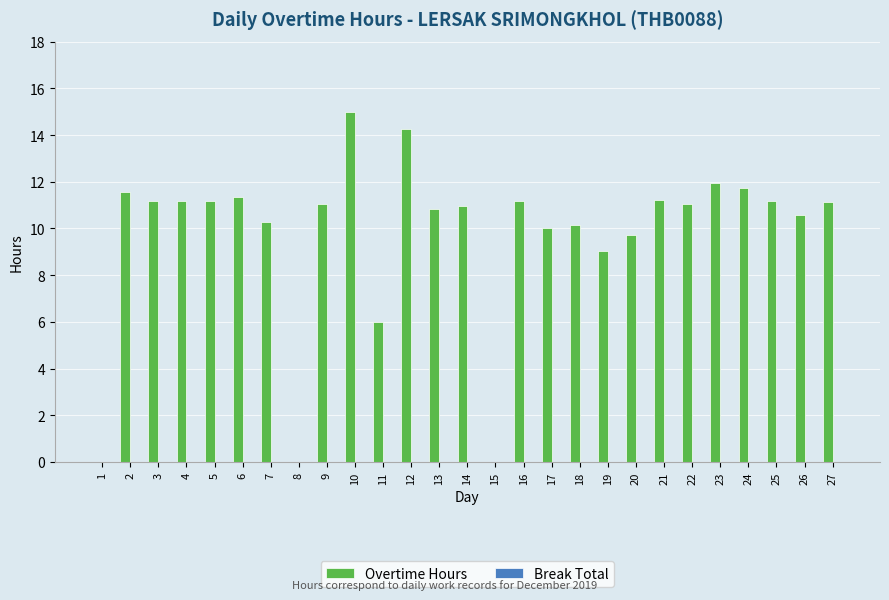

At which label is the value closest to 7?

11